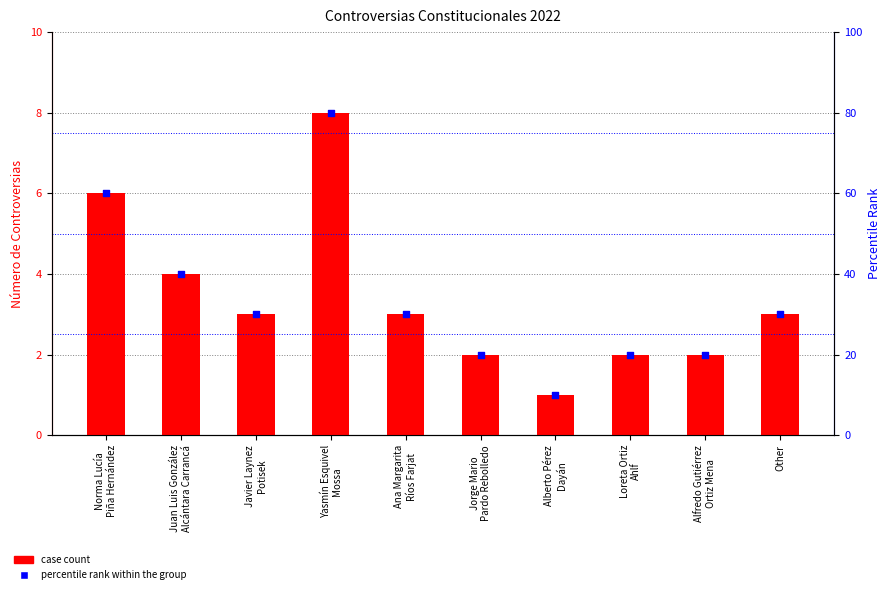

Which series reaches the minimum Y coordinate?

case count